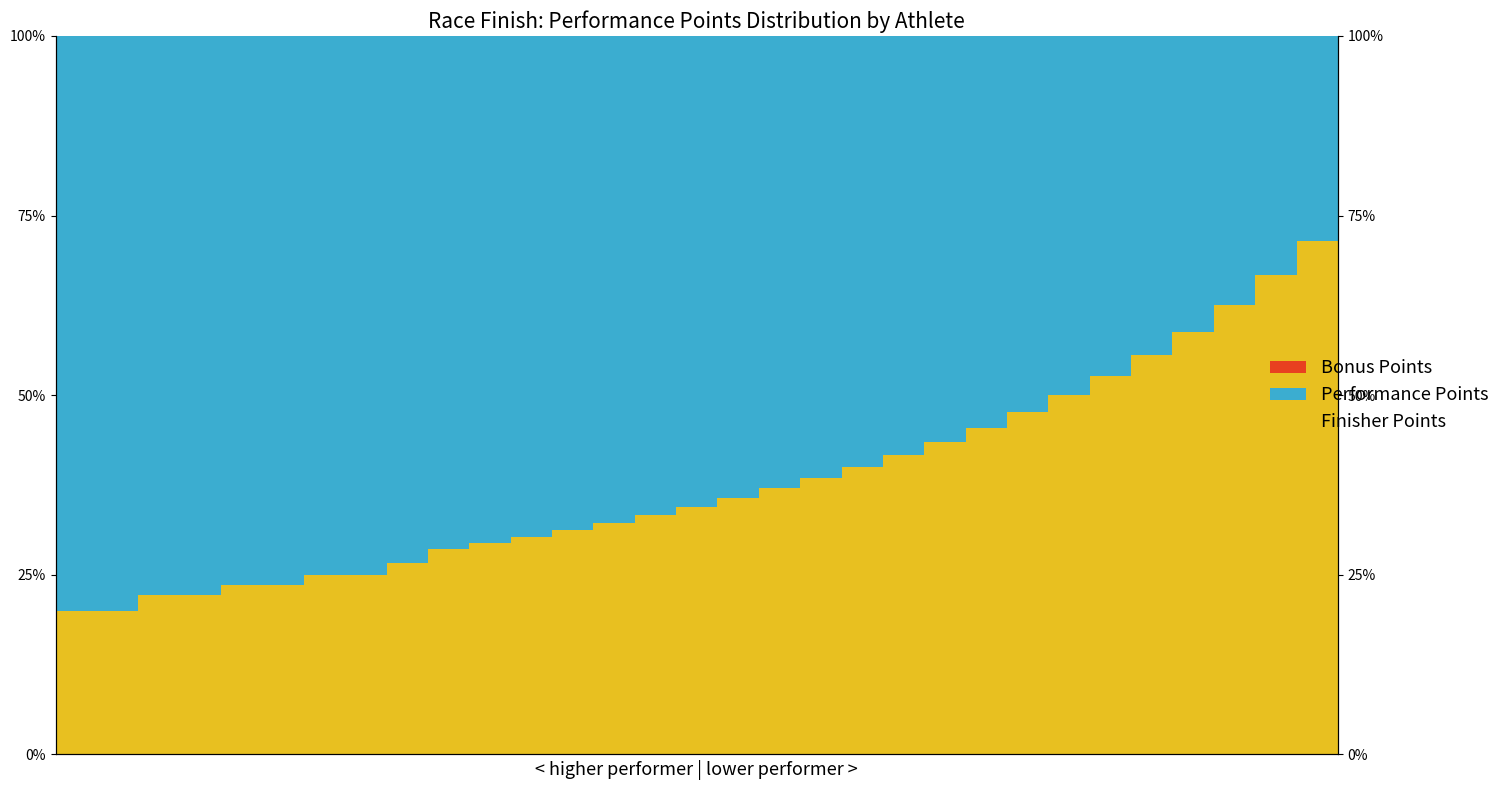

Reading left to right, list all the values displayed in this chart.

Finisher Points: 20.0	20.0	22.2	22.2	23.5	23.5	25.0	25.0	26.7	28.6	29.4	30.3	31.2	32.3	33.3	34.5	35.7	37.0	38.5	40.0	41.7	43.5	45.5	47.6	50.0	52.6	55.6	58.8	62.5	66.7	71.4
Performance Points: 80.0	80.0	77.8	77.8	76.5	76.5	75.0	75.0	73.3	71.4	70.6	69.7	68.8	67.7	66.7	65.5	64.3	63.0	61.5	60.0	58.3	56.5	54.5	52.4	50.0	47.4	44.4	41.2	37.5	33.3	28.6
Bonus Points: 0.0	0.0	-0.0	-0.0	0.0	0.0	0.0	0.0	0.0	0.0	0.0	-0.0	0.0	0.0	0.0	0.0	-0.0	0.0	0.0	0.0	0.0	0.0	0.0	0.0	0.0	0.0	0.0	0.0	0.0	0.0	0.0